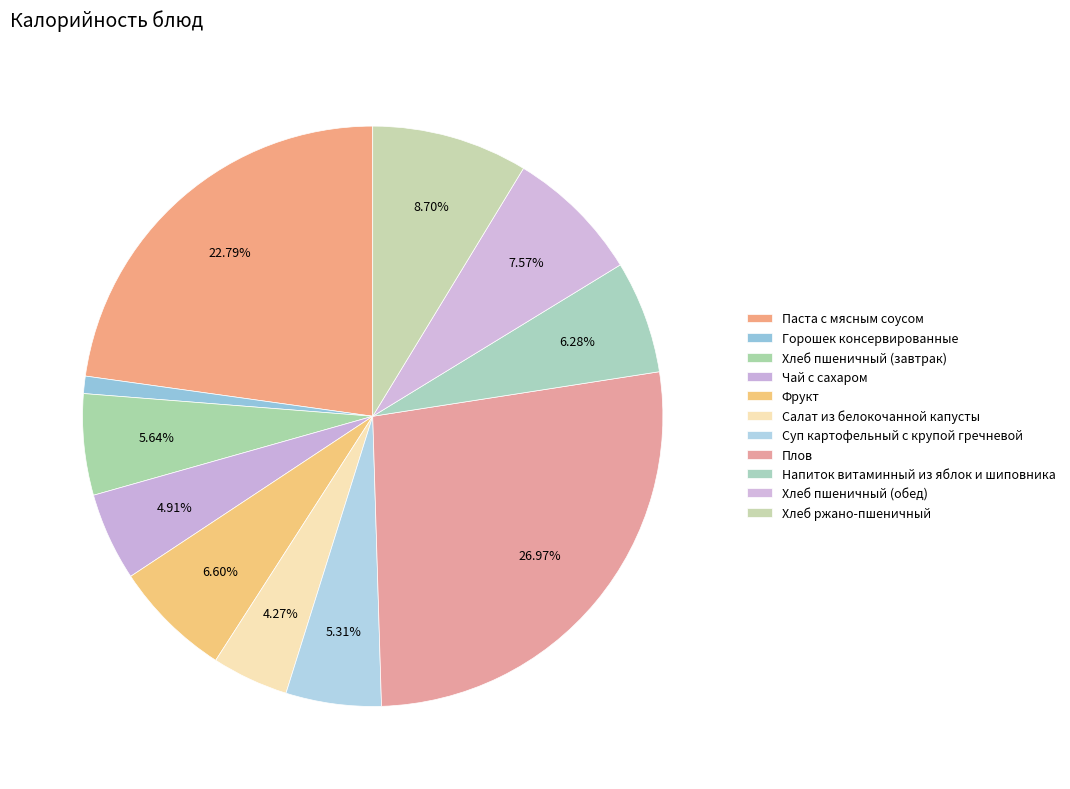

Is the sum of Горошек консервированные and Хлеб ржано-пшеничный greater than half?

No